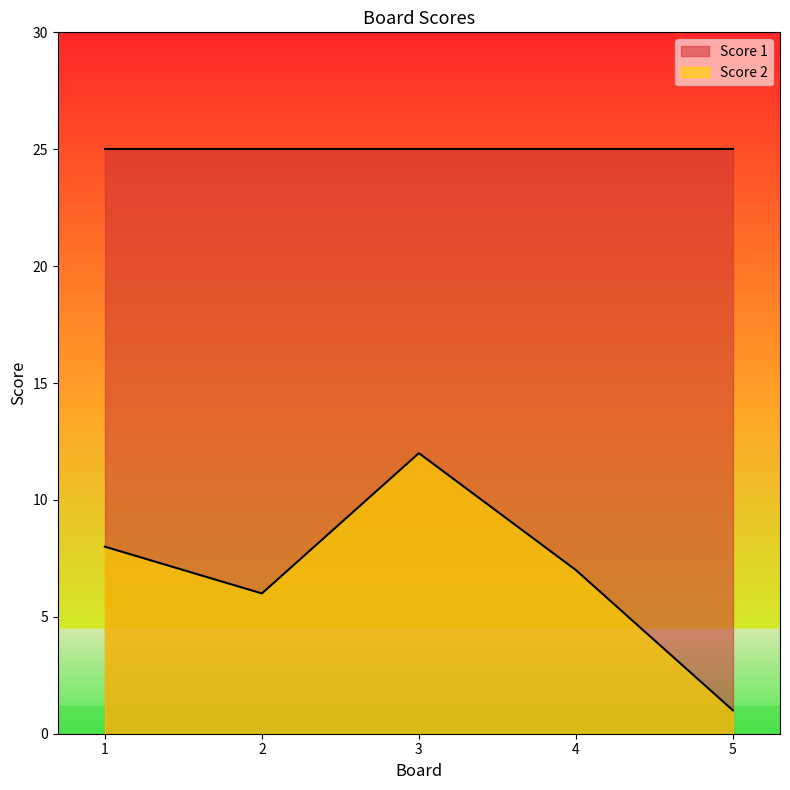

How many lines are shown in the chart?

2